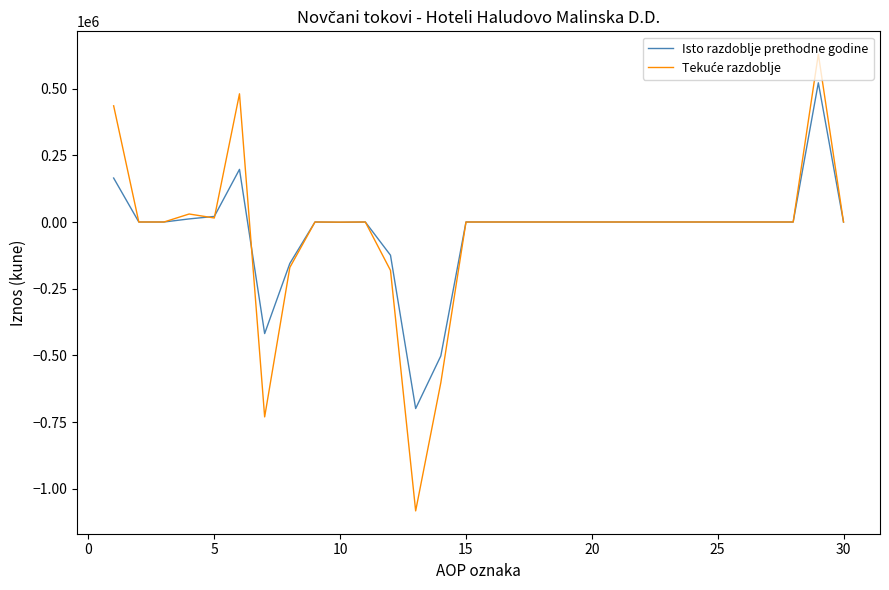

What is the maximum value shown in the chart?

629200